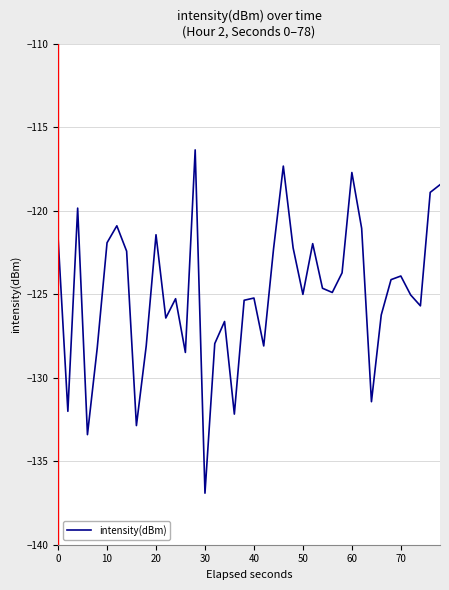

What is the difference between the maximum and minimum values?

20.6